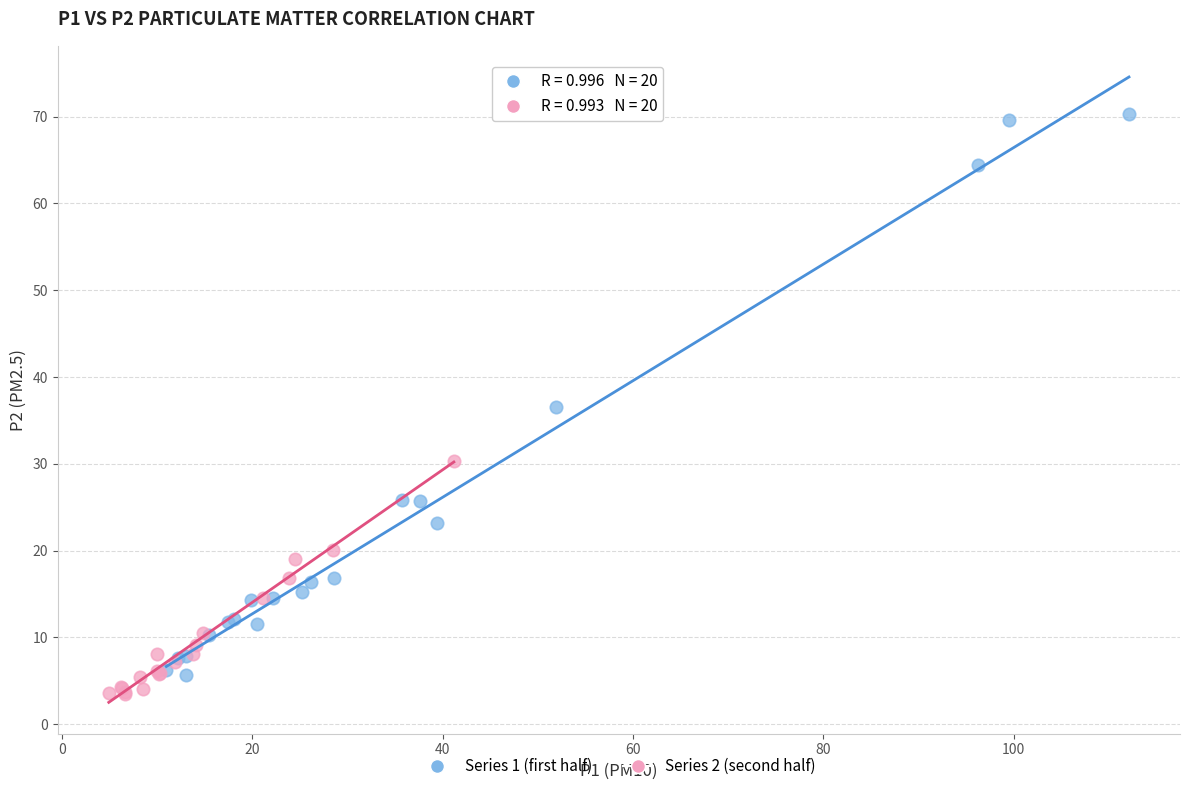

Which series has the widest spread of Y values?

Series 1 (first half)